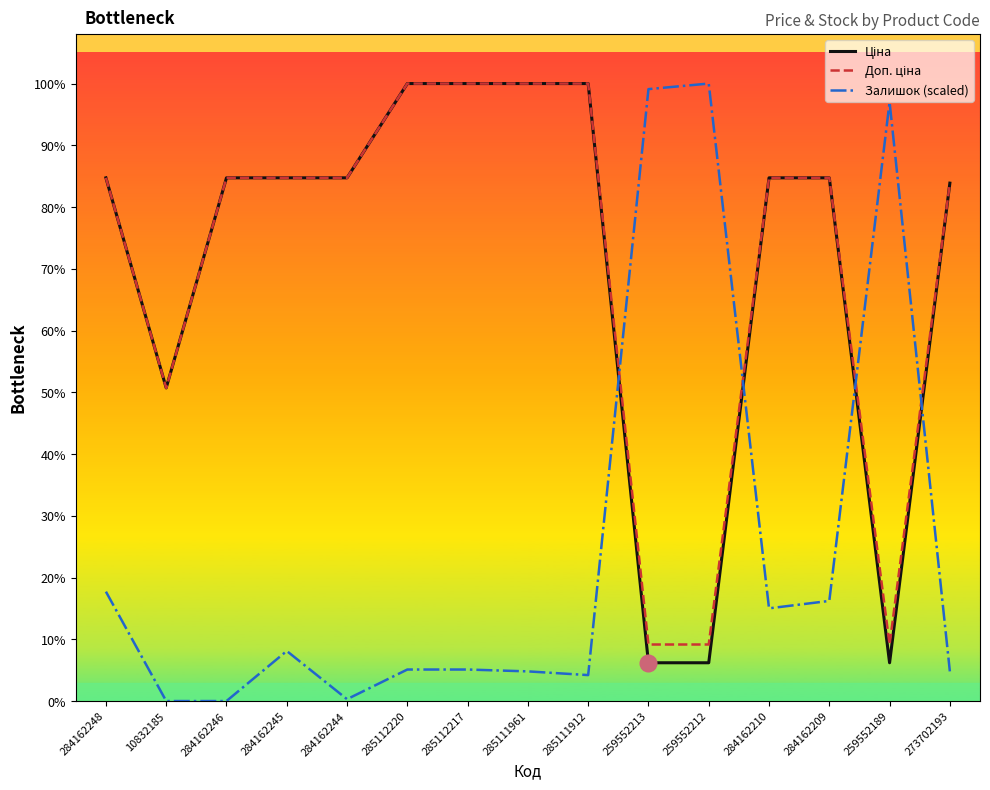

Does the chart display data point markers on the line(s)?

No